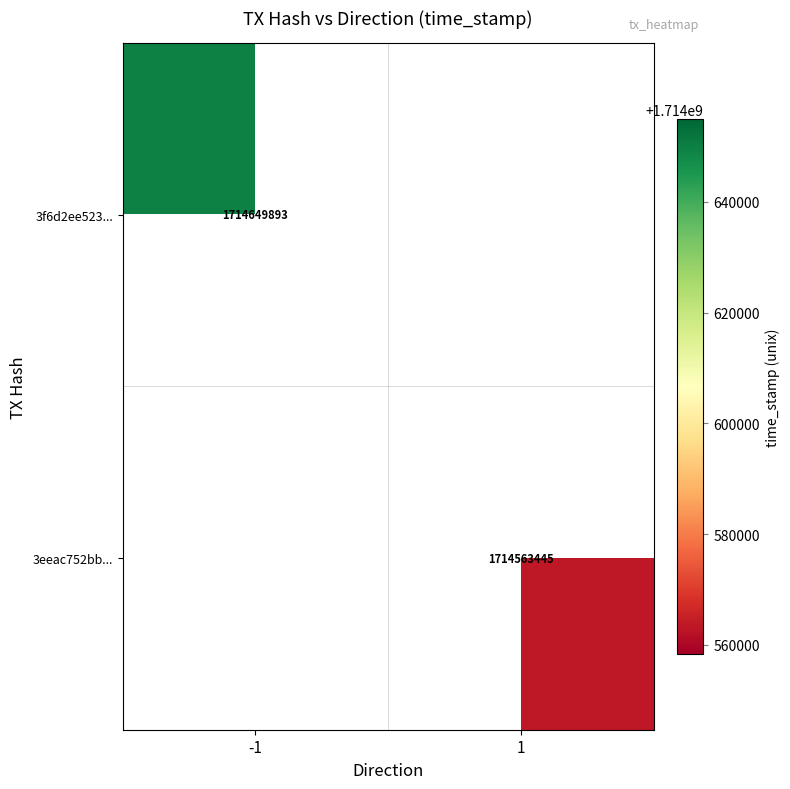

At how many categories does at least one series exceed 803533796?

2